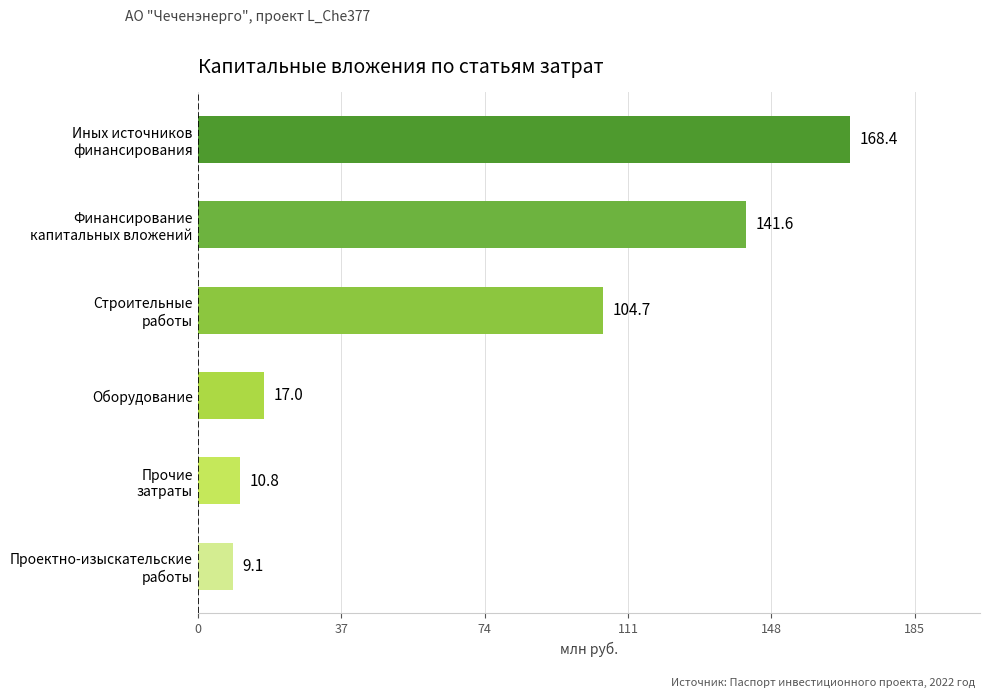

What is the average value?

75.3